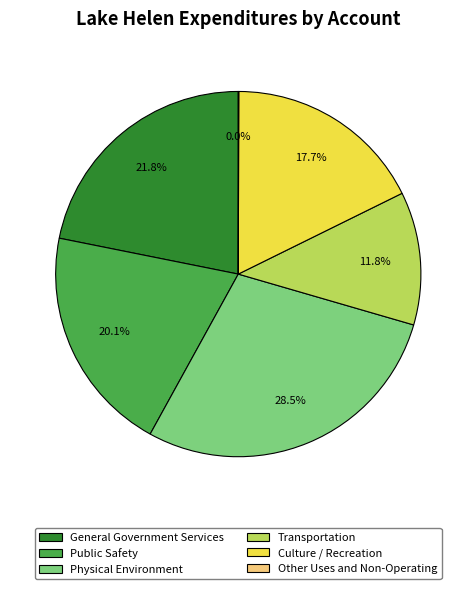

True or false: Transportation accounts for 12% of the total.

True